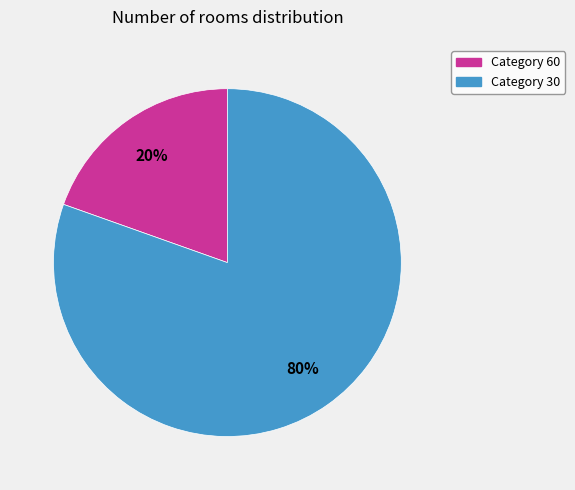

Is there any slice that represents more than half of the pie?

Yes